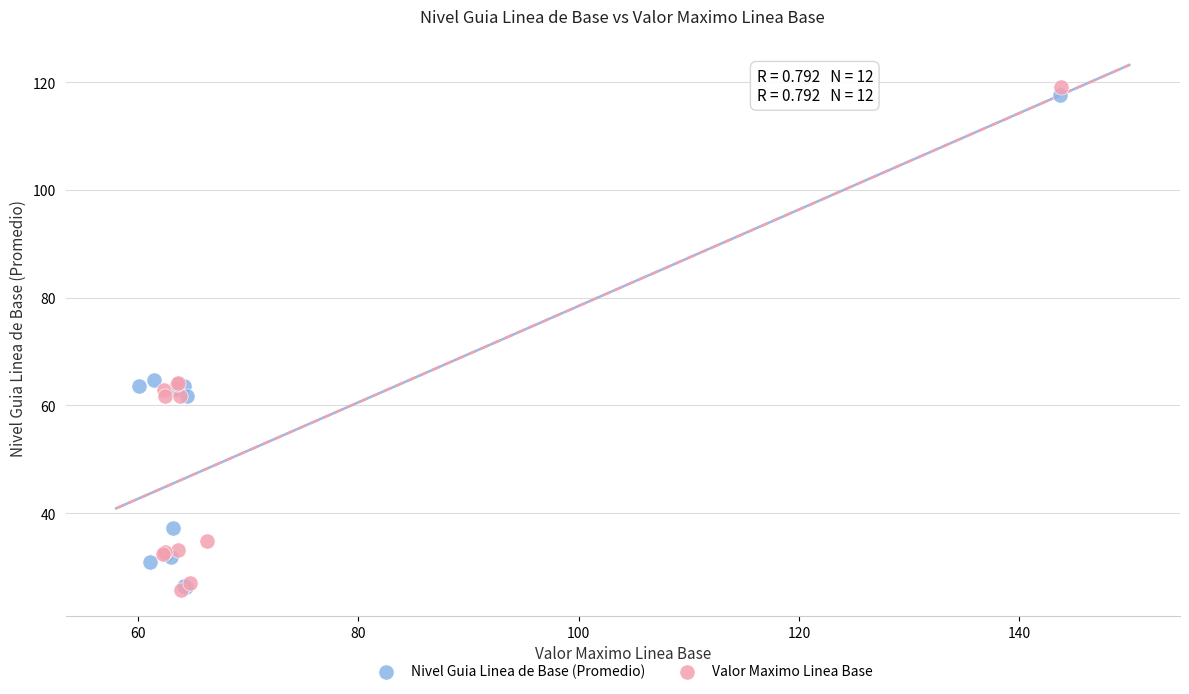

Which series has the largest Y range (max minus min)?

Valor Maximo Linea Base